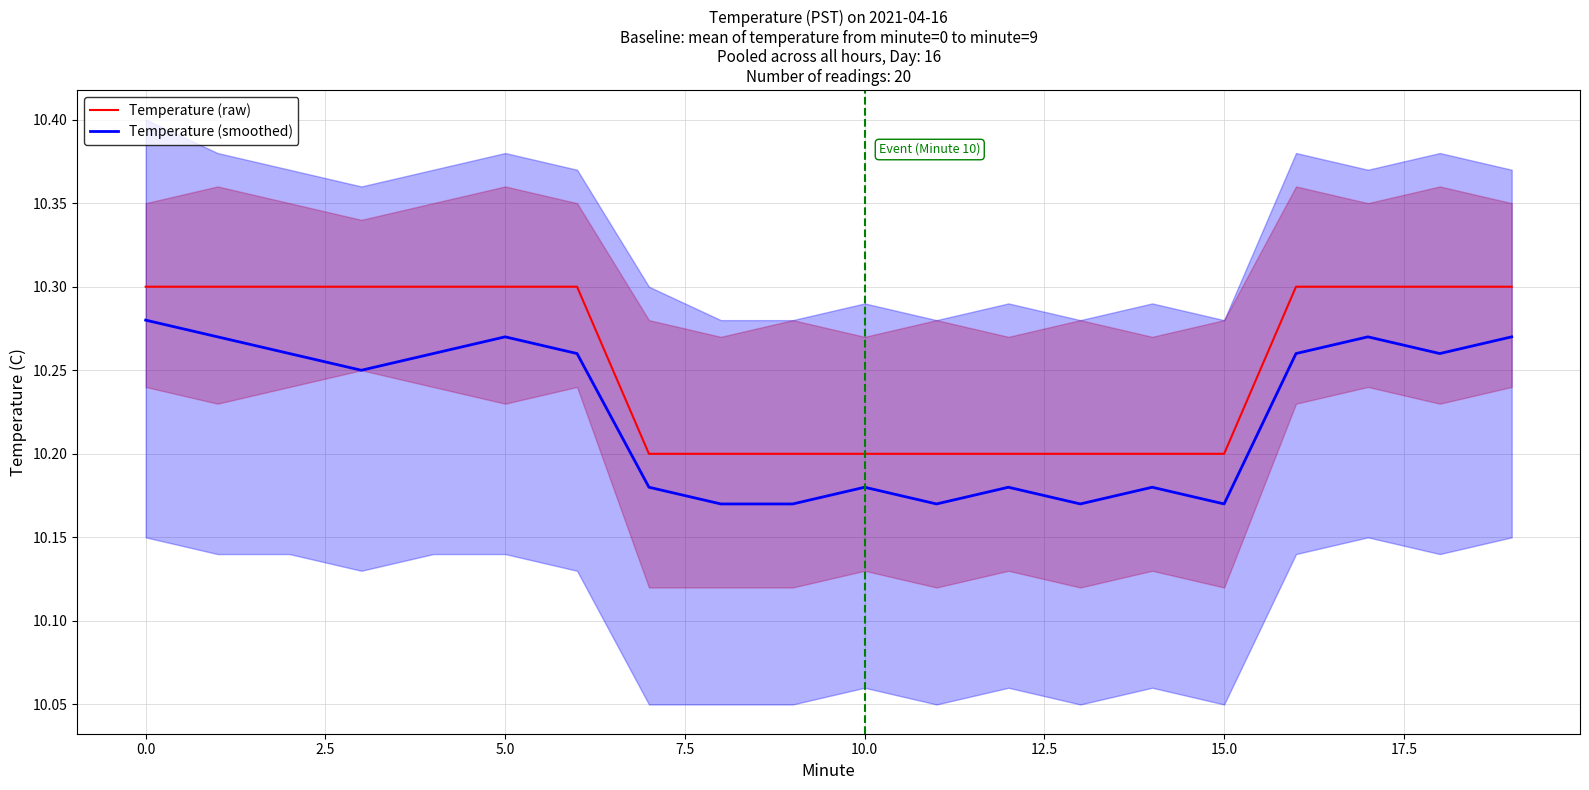

True or false: Temperature (raw) and Temperature (smoothed) cross at least once.

False